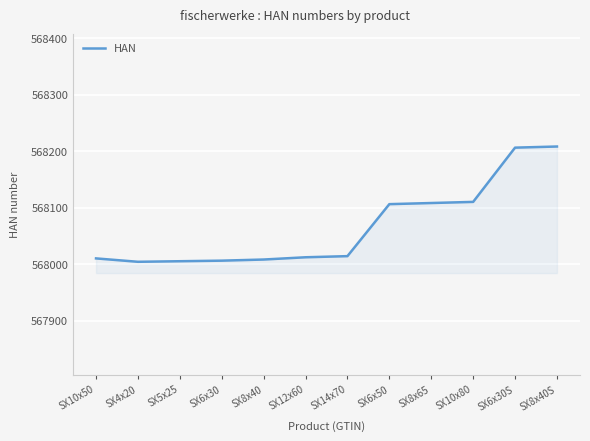

True or false: the data shows 298184 at SX14x70.

False